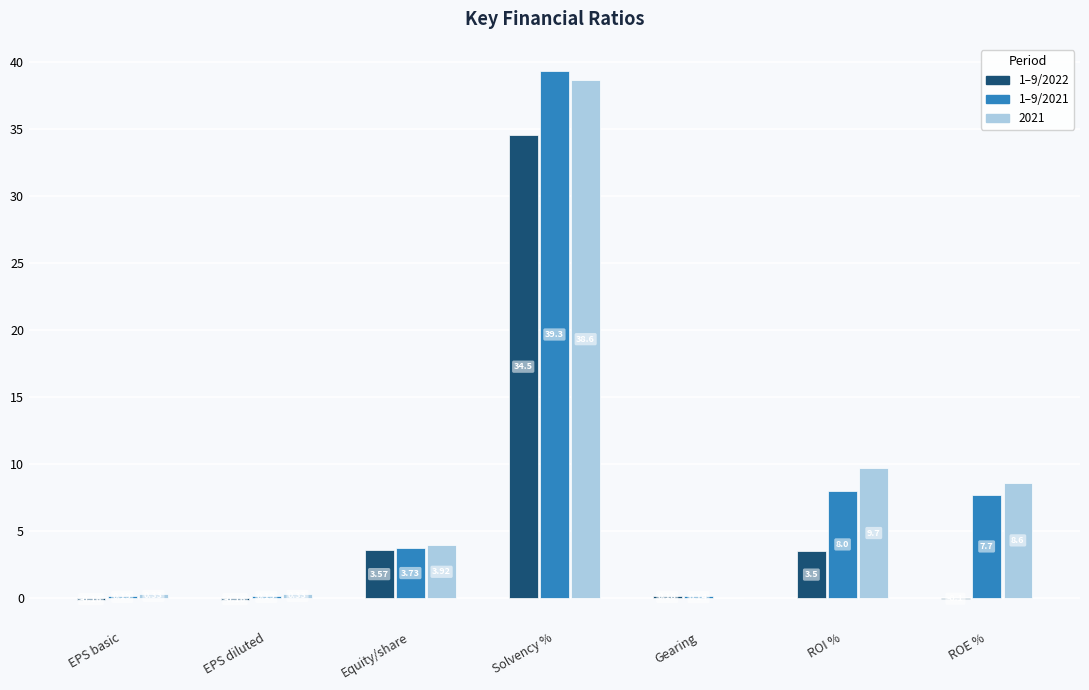

What is the sum of the 1–9/2022 values at Solvency % and Equity/share?

38.1